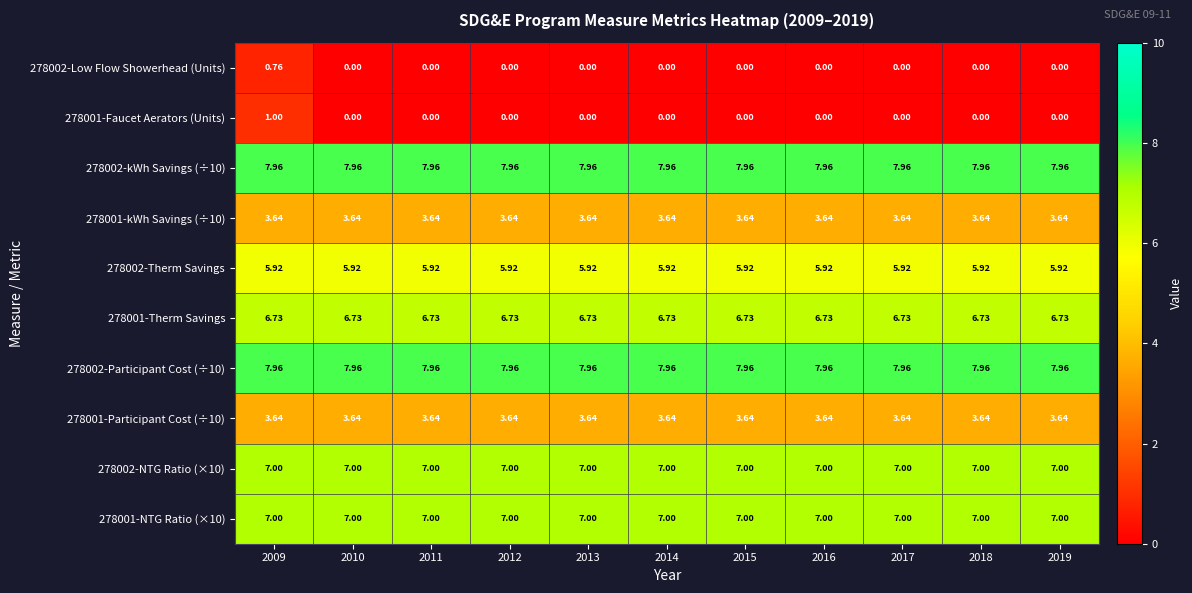

Between 2015 and 2019, which is larger?

2015